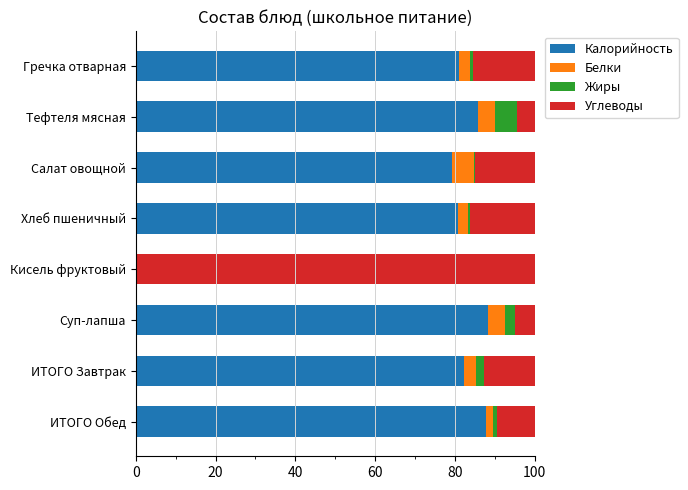

Is it true that Калорийность equals 125.2 at Тефтеля мясная?

False